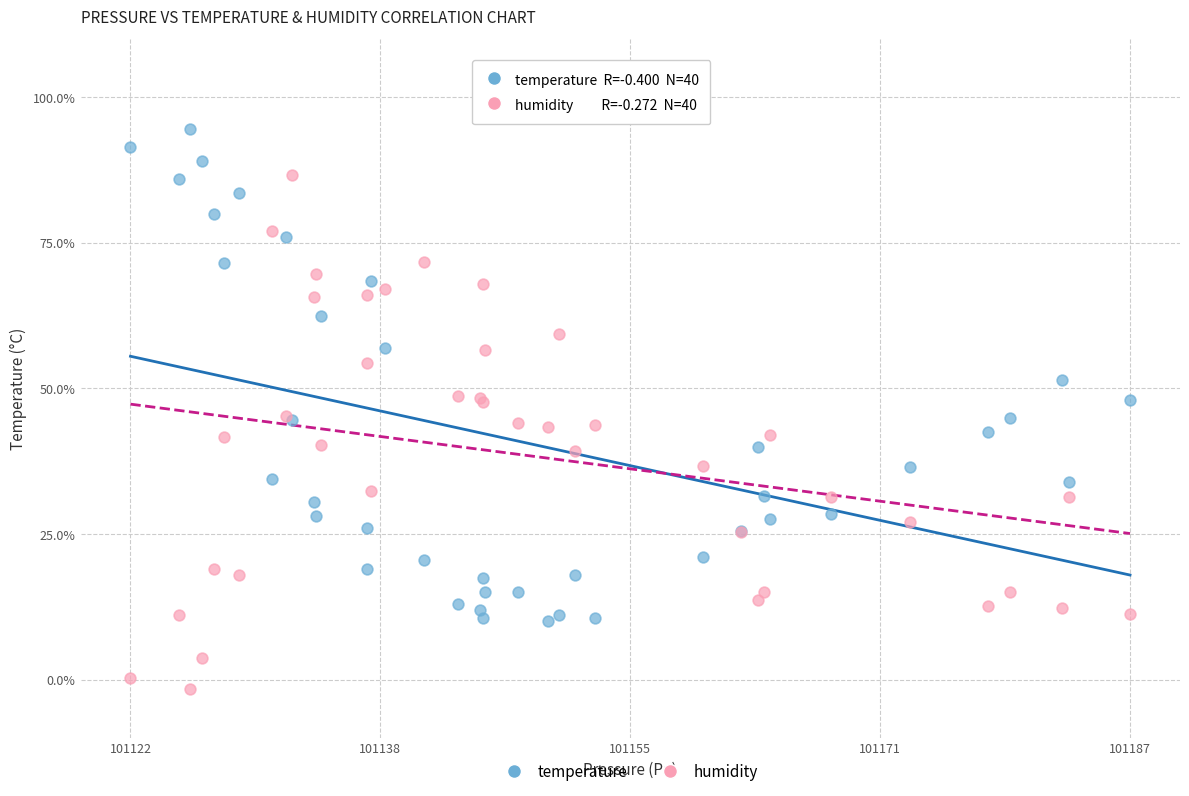

Which series has the widest spread of Y values?

humidity